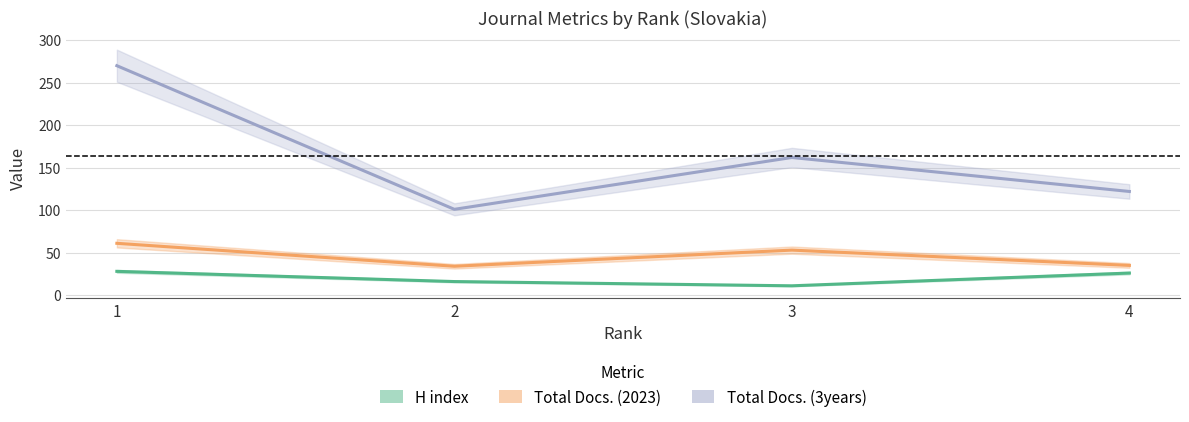

What is the value of the Total Docs. (3years) point at the 4th from the left?

122